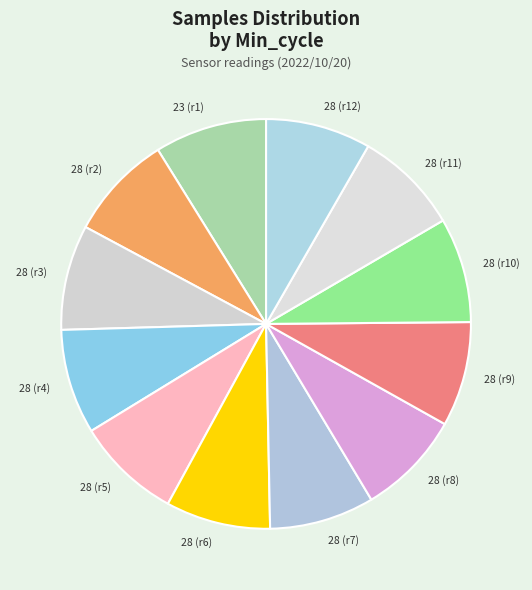

Does 28 (r3) represent more than half of the total?

No